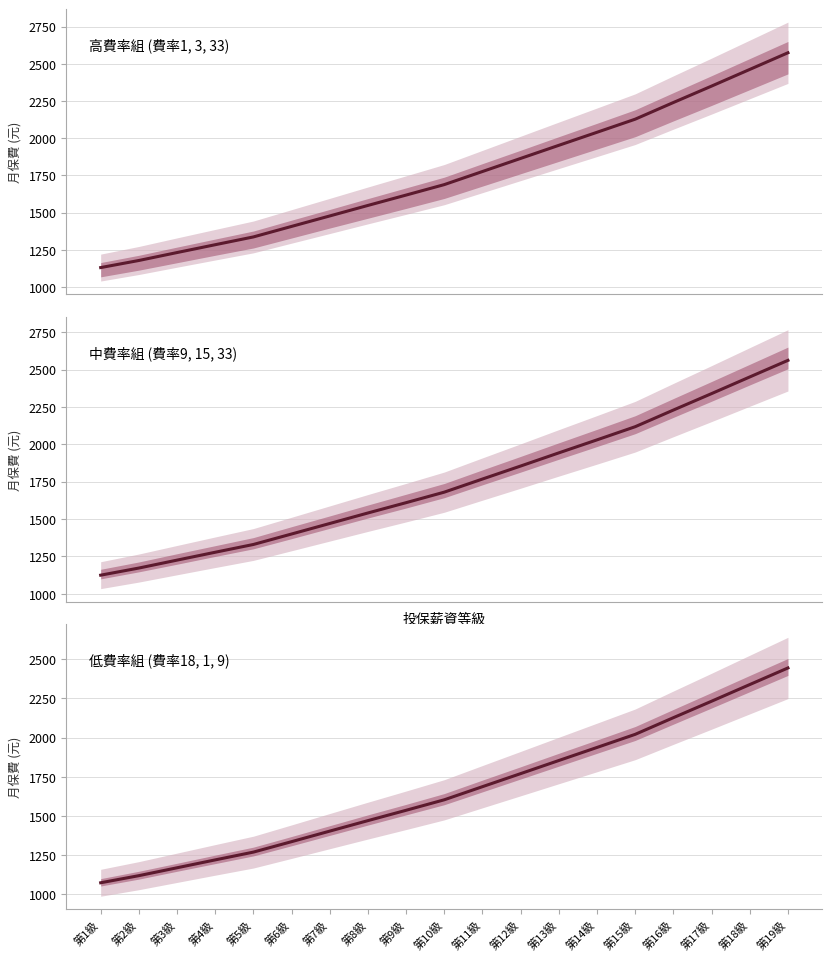

What is the label of the 13th point from the left?

第13級